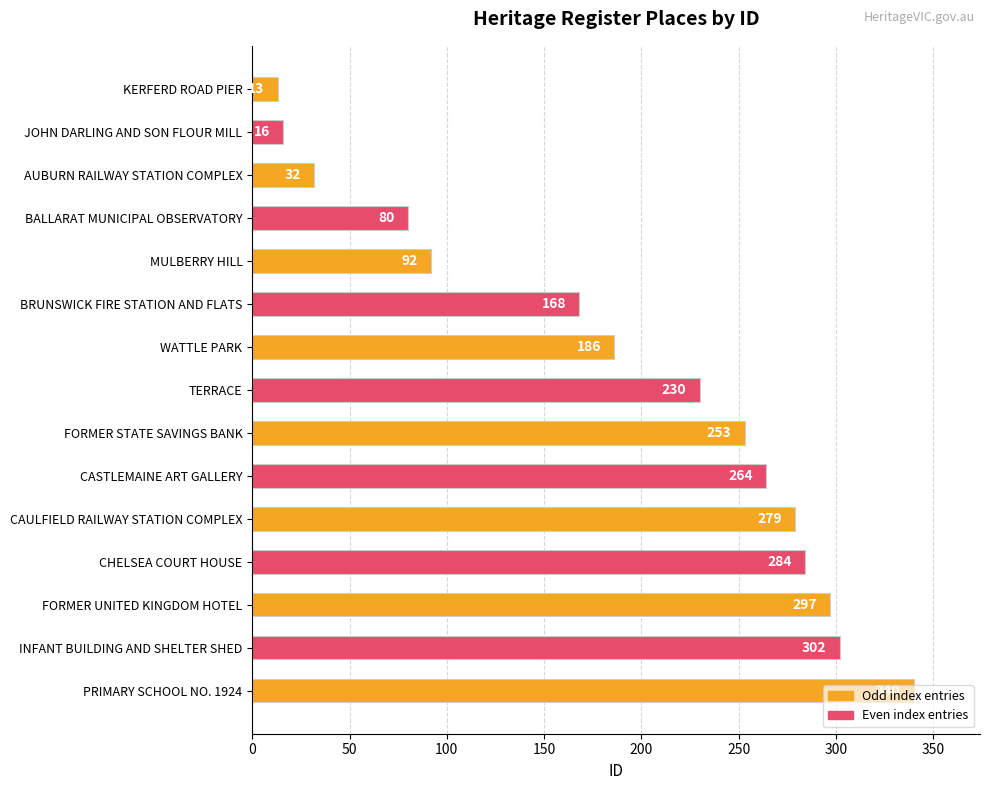

Is it true that the value at CHELSEA COURT HOUSE is 284?

True